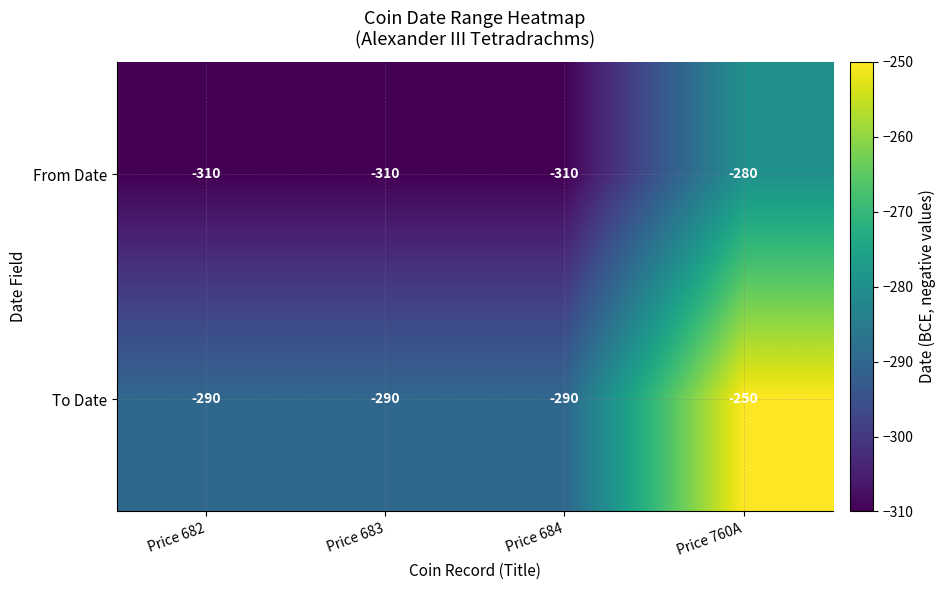

At which label is From Date closest to -295?

Price 682